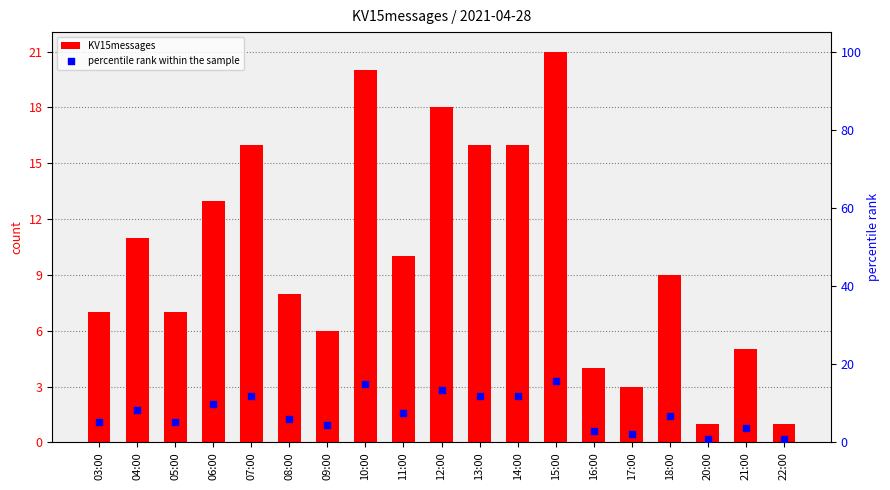

At how many categories does at least one series exceed 14?

6